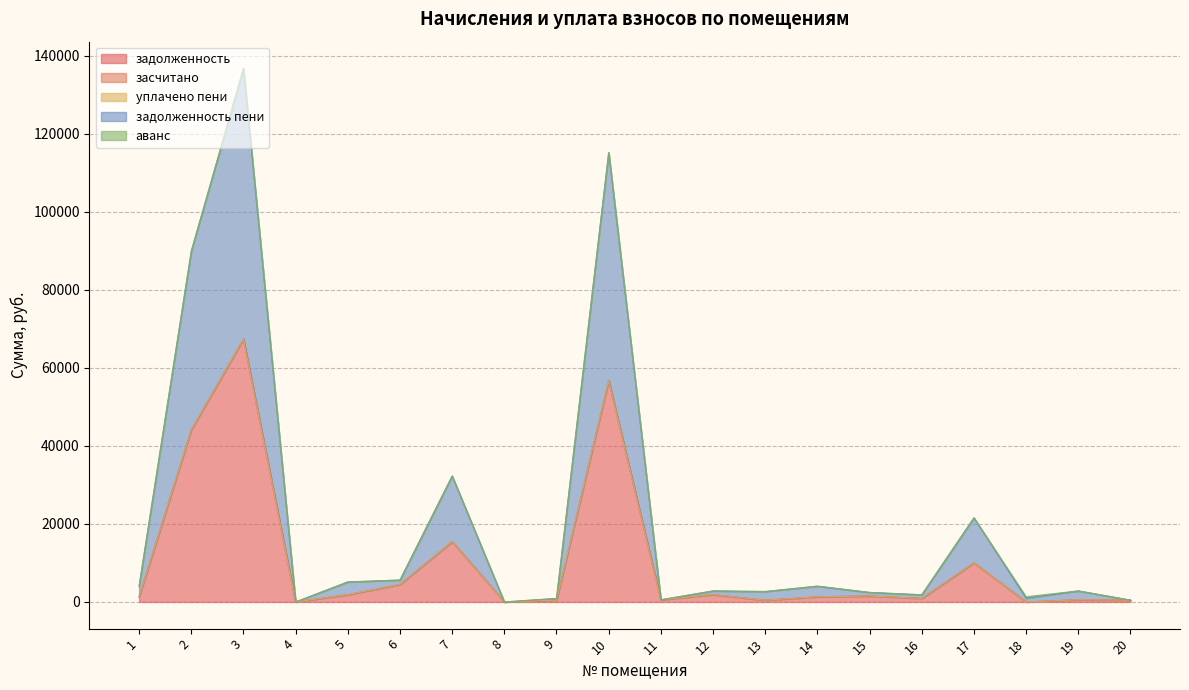

True or false: задолженность пени and задолженность intersect in this chart.

True